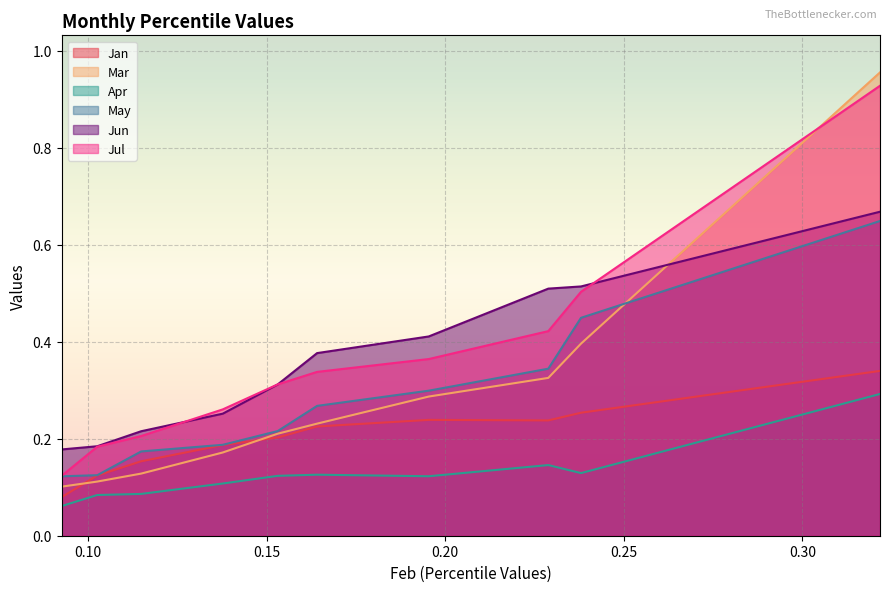

Rank the series by their maximum value, from lowest to highest.

Apr, Jan, May, Jun, Jul, Mar